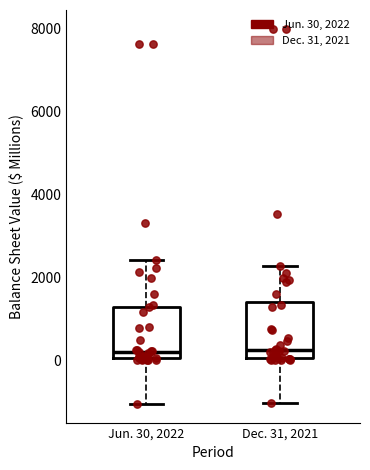

Reading left to right, read every box against the y-axis: the position of its median line, the range the box covers, and the ends of its whiskers. The values are not printed on the chart, so give them approximately, as read against the axis.

Jun. 30, 2022: median 200, box 0 to 1200, whiskers -1000 to 2400
Dec. 31, 2021: median 200, box 0 to 1400, whiskers -1000 to 2200